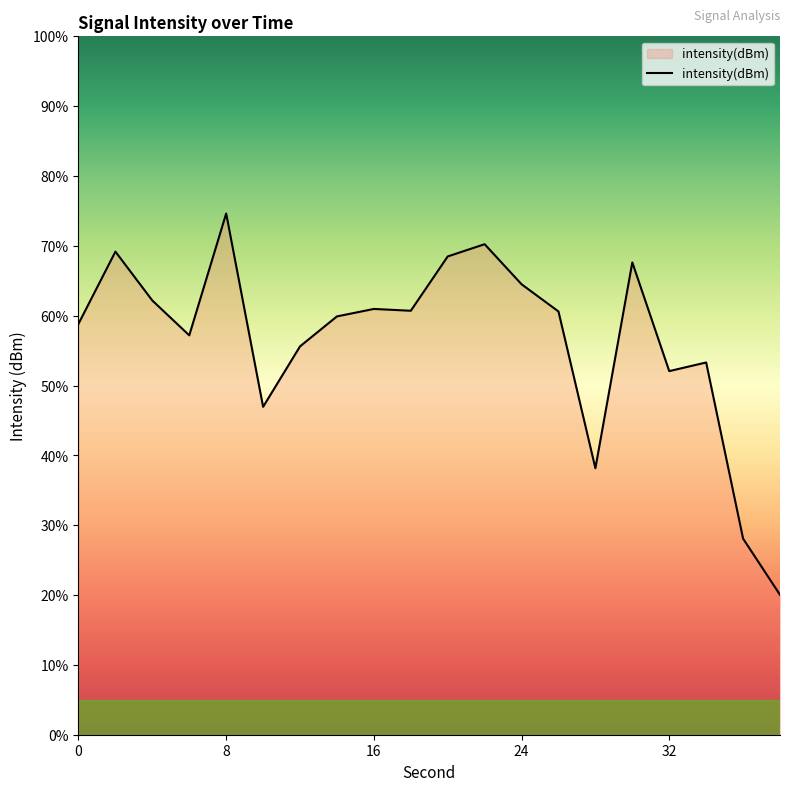

What is the difference between the maximum and minimum values?

54.6